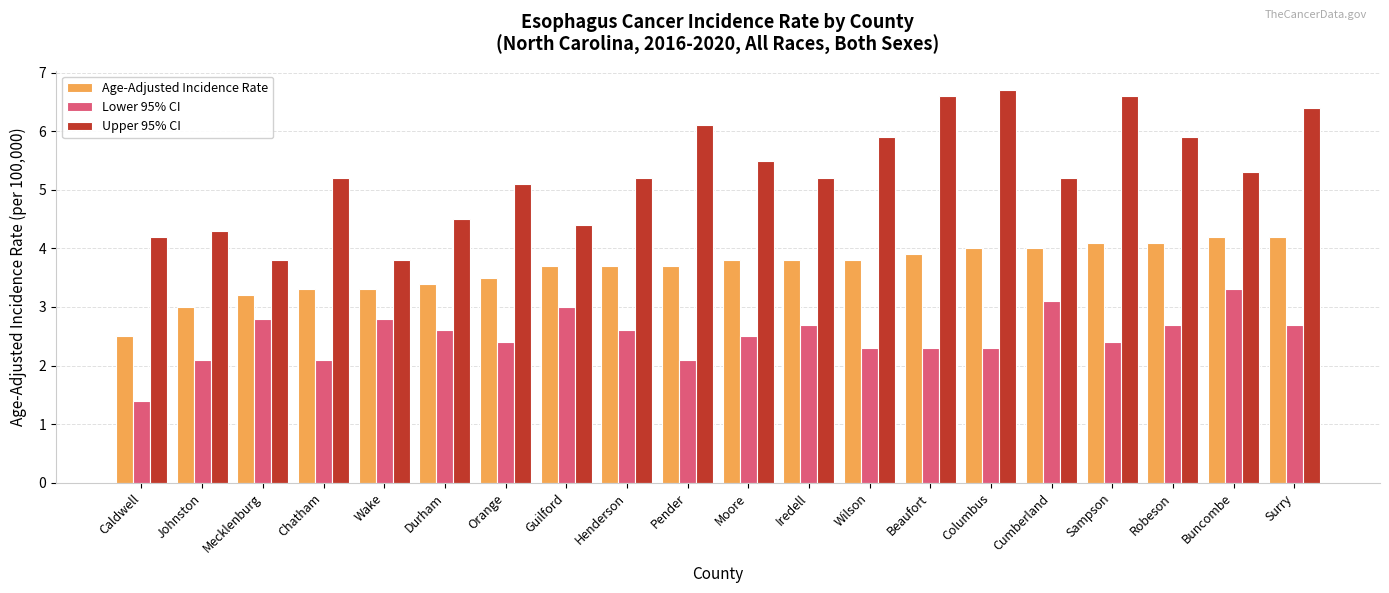

What is the sum of the Age-Adjusted Incidence Rate values at Henderson and Robeson?

7.8